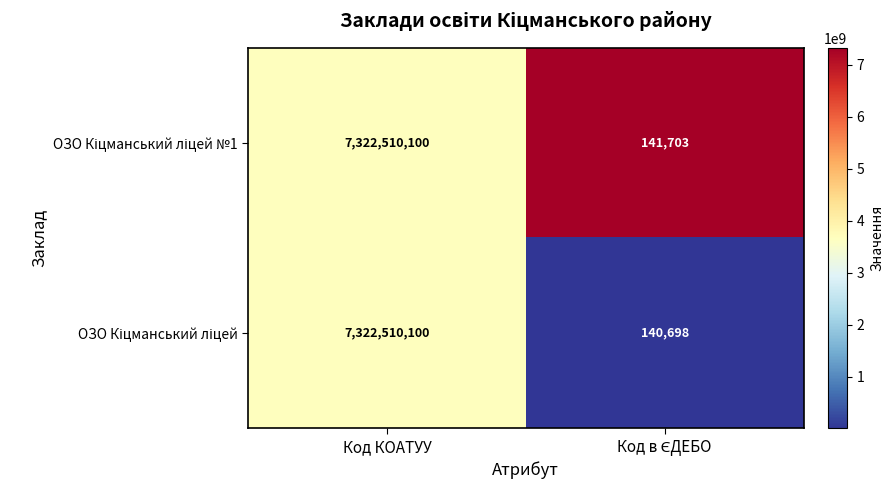

Count the number of categories in the chart.

2